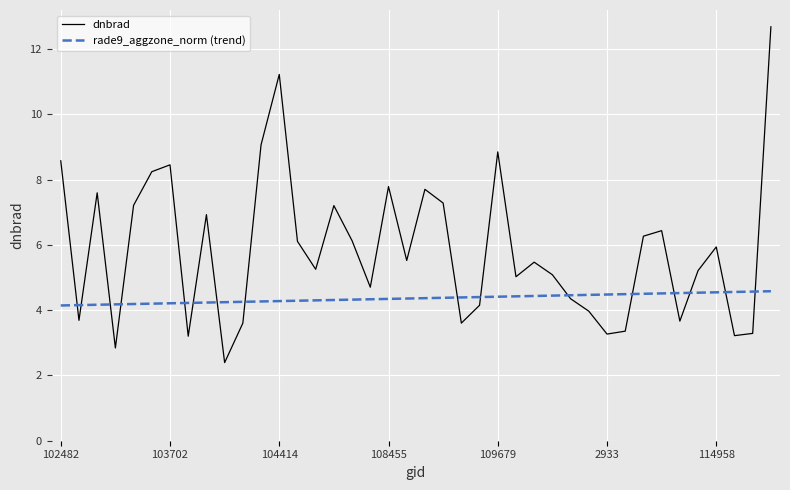

List the series in order of their overall mean, highest first.

dnbrad, rade9_aggzone_norm (trend)